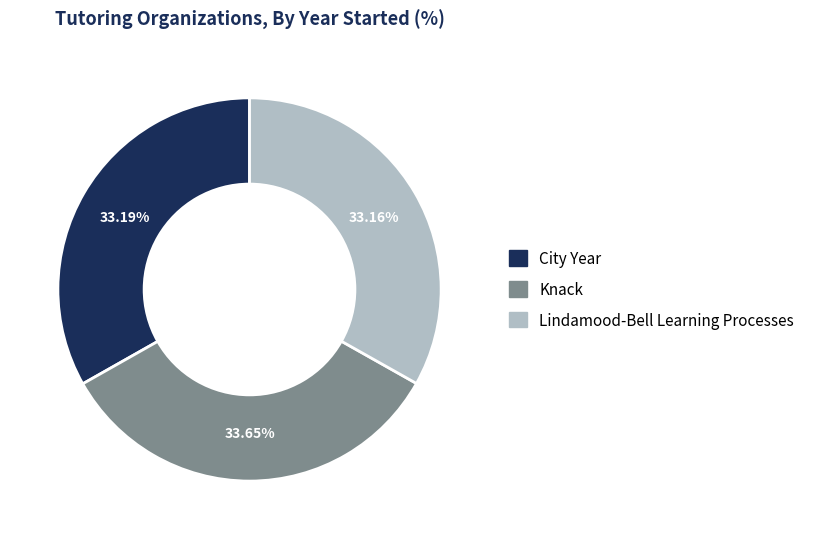

The City Year slice represents 33% of the pie. True or false?

True